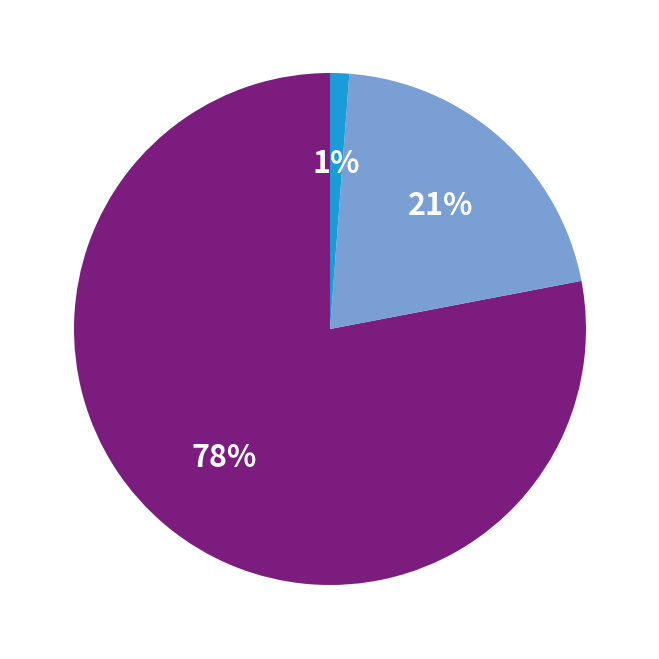

To the nearest percent, what is the average slice percentage?

33%